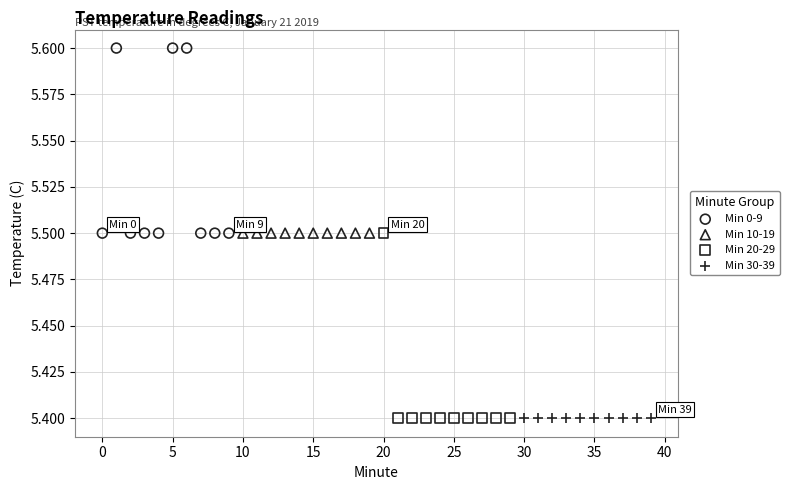

Which series reaches the maximum Y coordinate?

Min 0-9